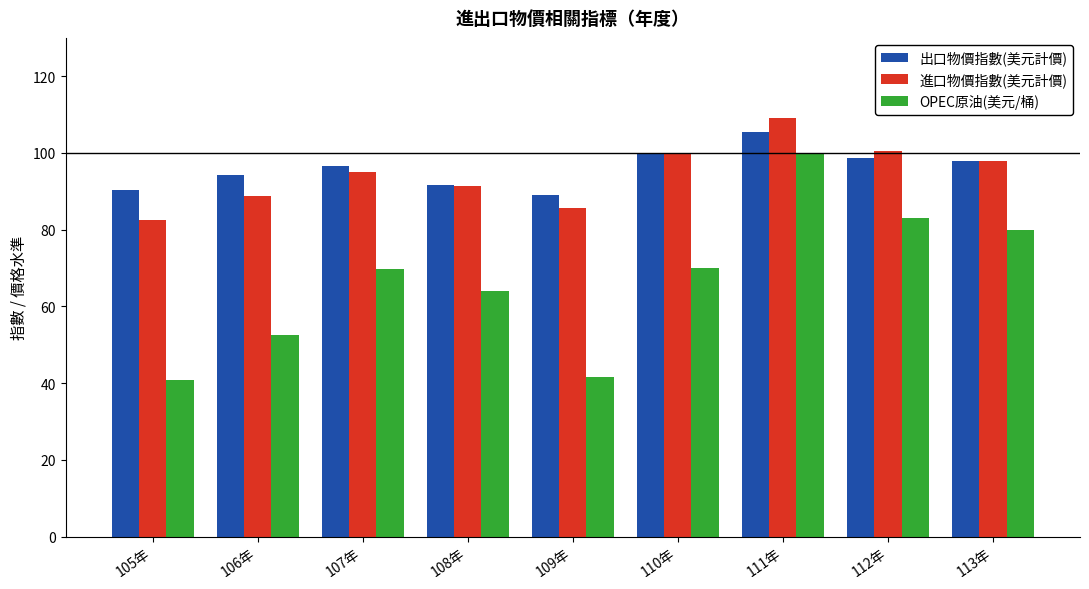

The 出口物價指數(美元計價) series shows 163.3 at 112年. True or false?

False